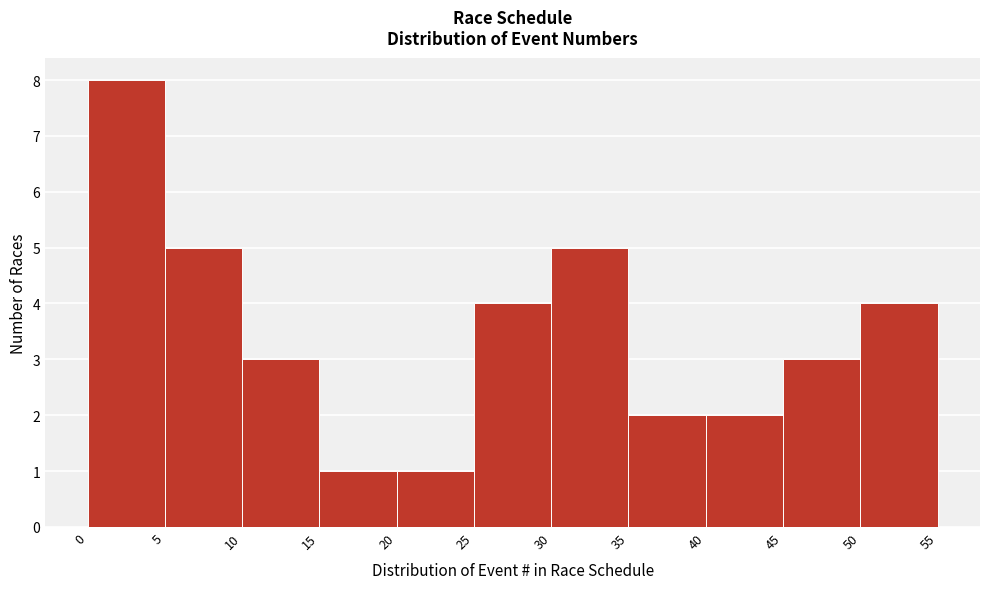

Reading left to right, list every bar in this chart as the range it spans on the x-axis followed by its height. The values are not printed on the chart, so give them approximately, as read against the axis.

0 to 5: 8
5 to 10: 5
10 to 15: 3
15 to 20: 1
20 to 25: 1
25 to 30: 4
30 to 35: 5
35 to 40: 2
40 to 45: 2
45 to 50: 3
50 to 55: 4